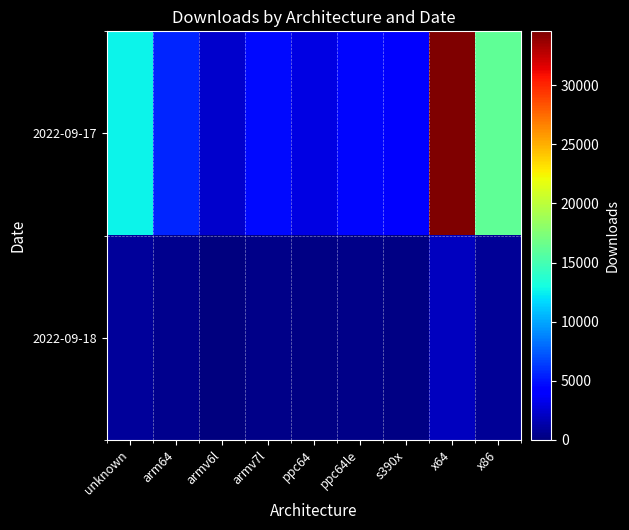

Reading left to right, transcribe all the data shown in this chart.

2022-09-17: unknown=12636	arm64=5596	armv6l=2370	armv7l=4706	ppc64=2992	ppc64le=4491	s390x=4087	x64=34563	x86=16187
2022-09-18: unknown=857	arm64=450	armv6l=73	armv7l=340	ppc64=163	ppc64le=304	s390x=269	x64=1989	x86=758